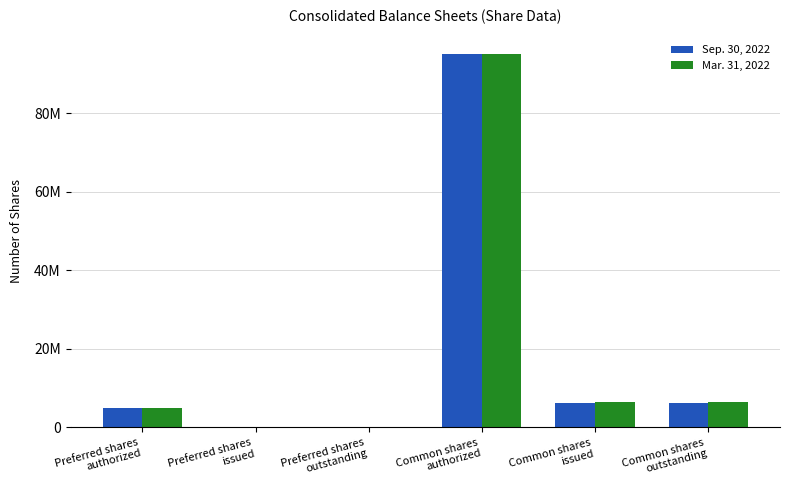

Where does the Sep. 30, 2022 series first go above 6281721?

Common shares
authorized